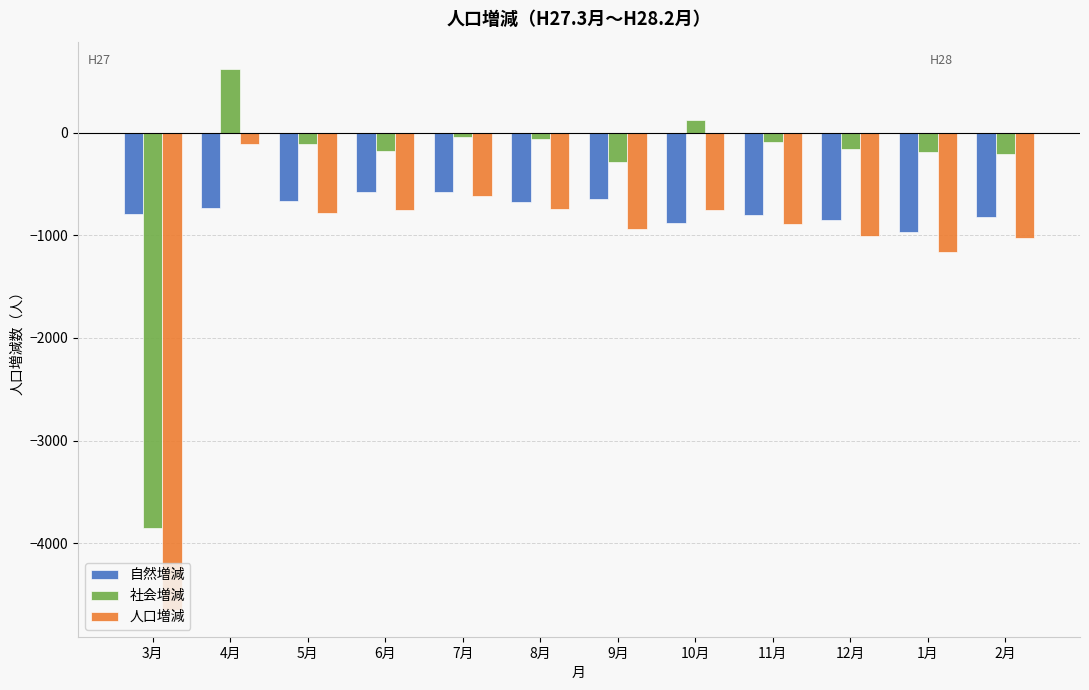

Rank the series by their maximum value, from highest to lowest.

社会増減, 人口増減, 自然増減